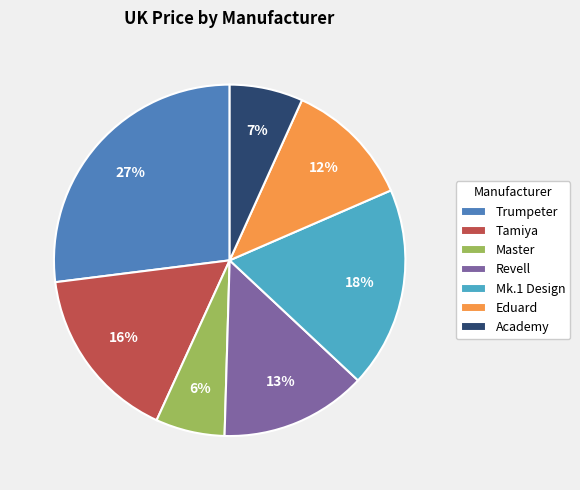

How many segments does this pie chart have?

7